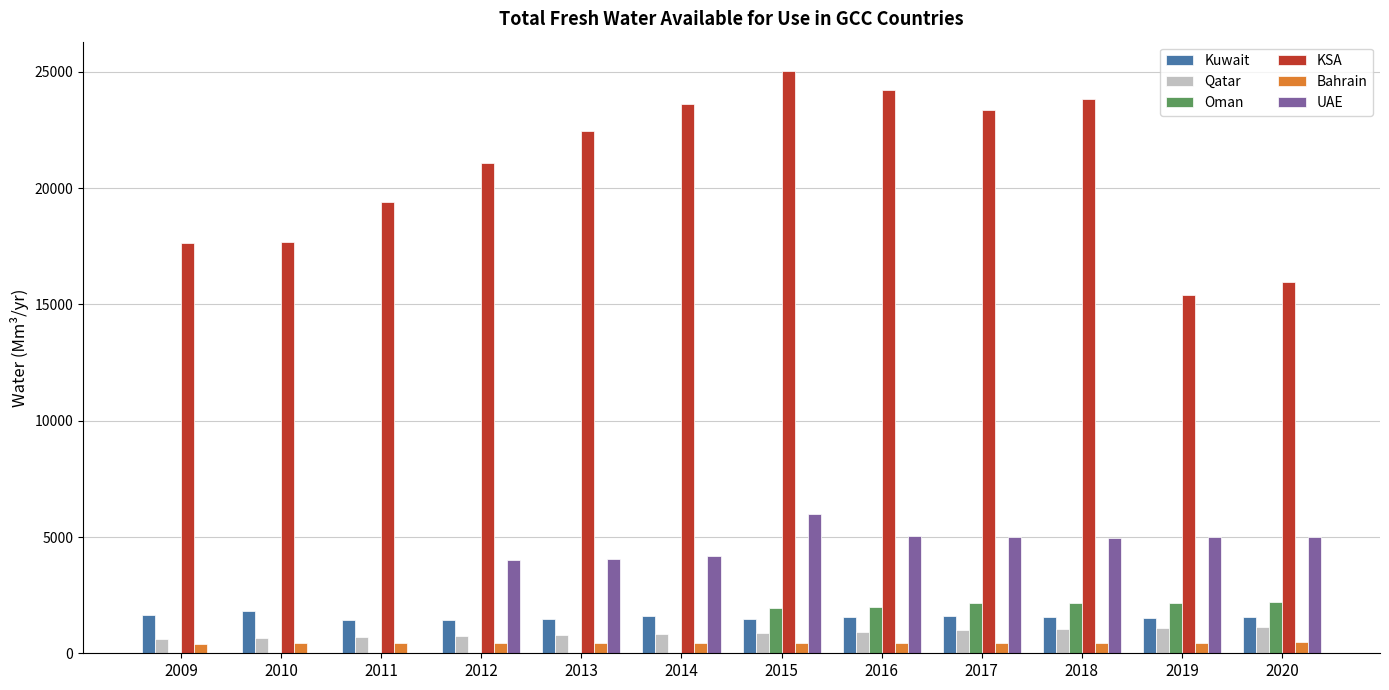

What is the sum of all KSA values?

249765.5